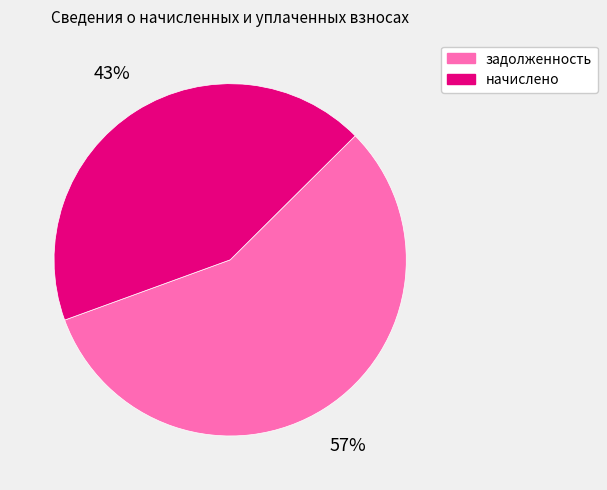

Rank the categories by value from highest to lowest.

задолженность, начислено